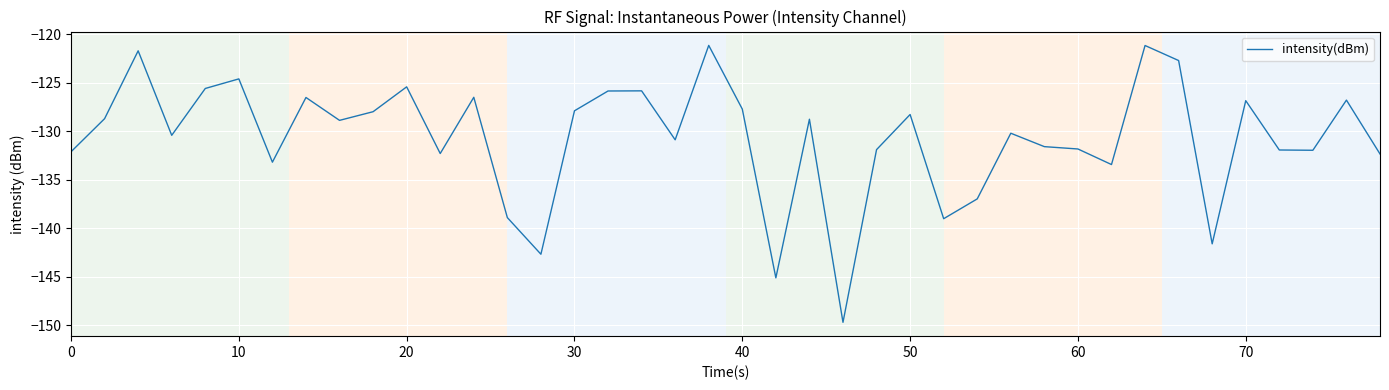

What is the maximum value shown in the chart?

-121.1